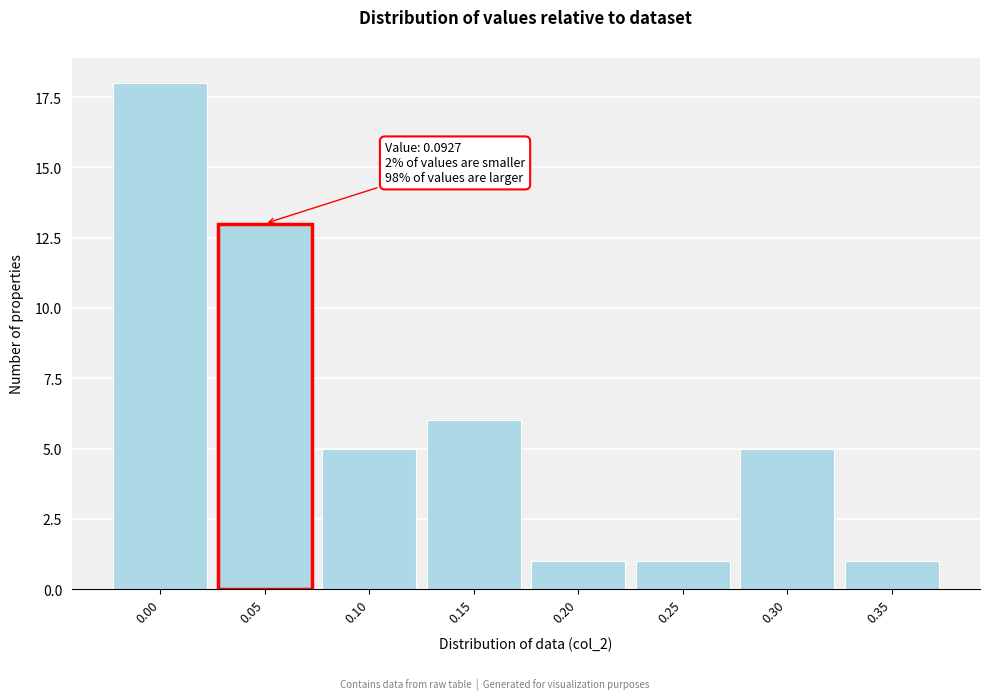

Reading right to left, list all the values displayed in this chart.

0.35=1	0.30=5	0.25=1	0.20=1	0.15=6	0.10=5	0.00=18